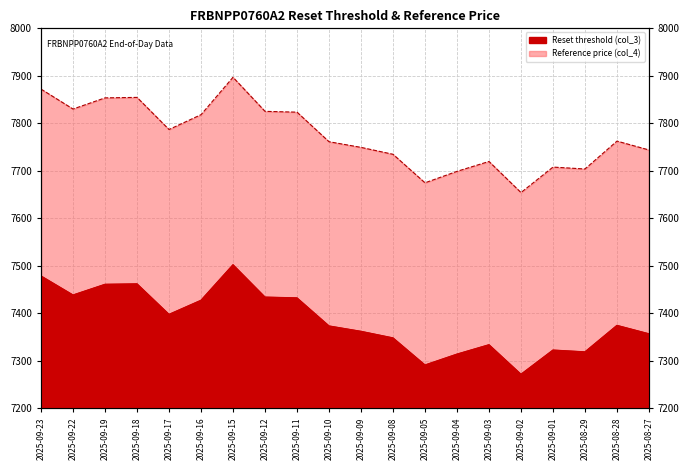

What is the total value across all series at 2025-09-08?

15082.9